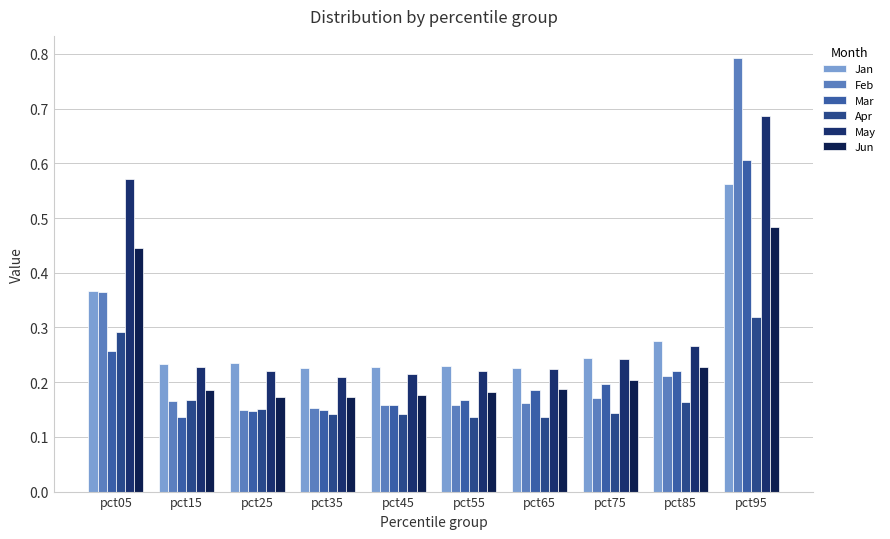

Is the value of Feb at pct25 greater than the value of Apr at pct35?

Yes